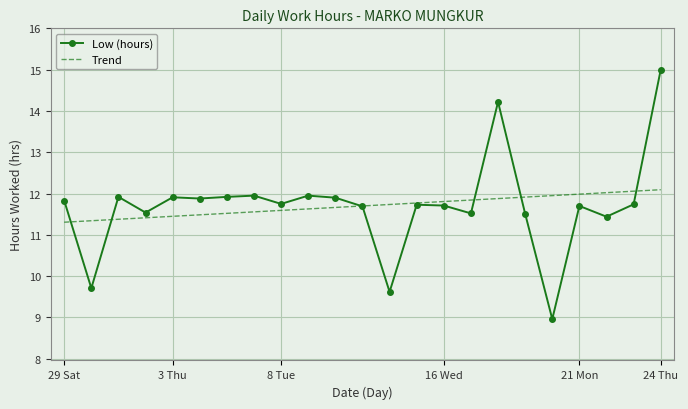

True or false: Trend and Low (hours) cross at least once.

True